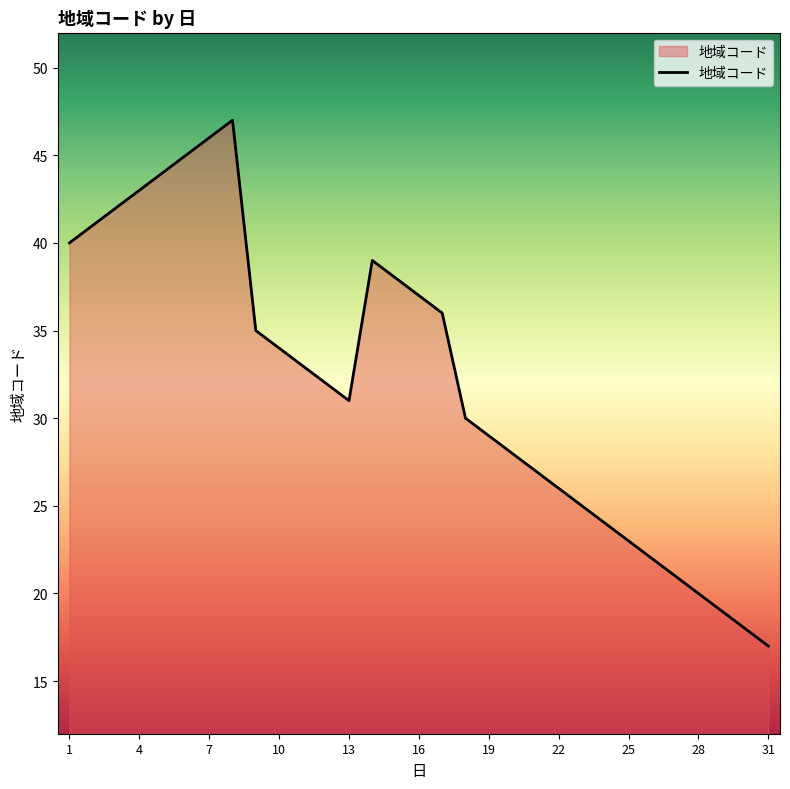

What is the smallest value displayed?

17